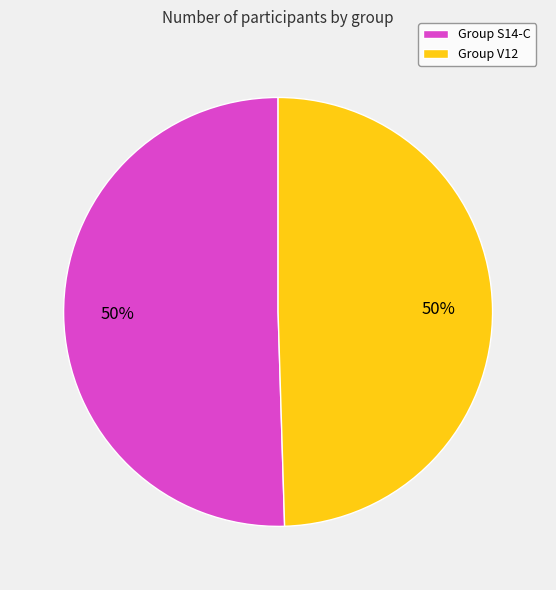

To the nearest percent, what percentage of the pie is Group V12?

50%